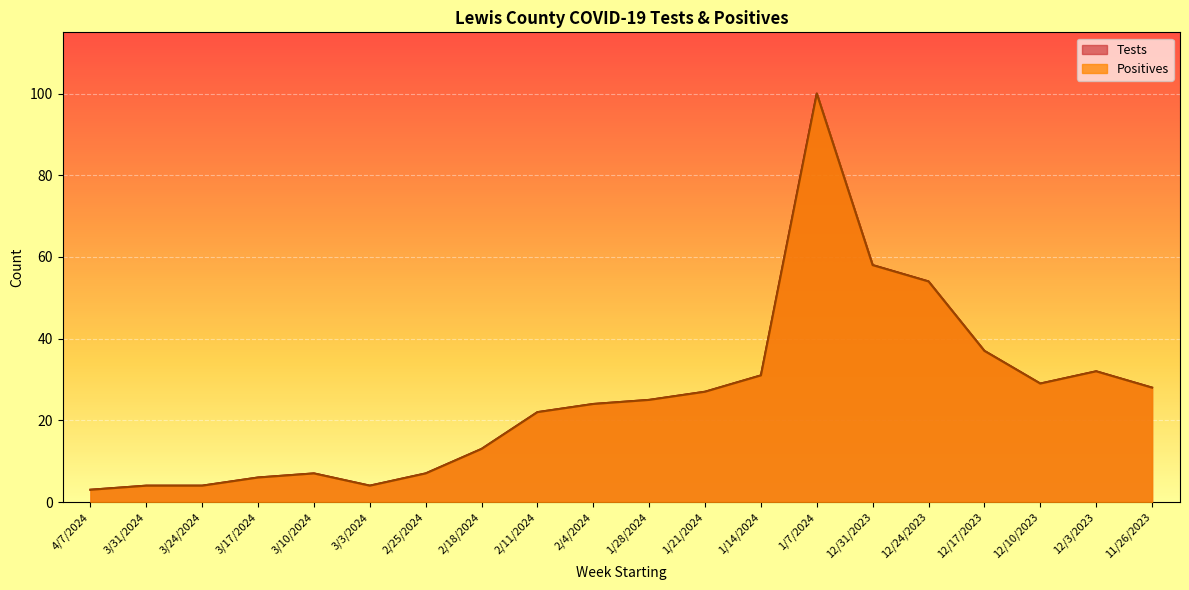

What position from the right is 3/17/2024?

17